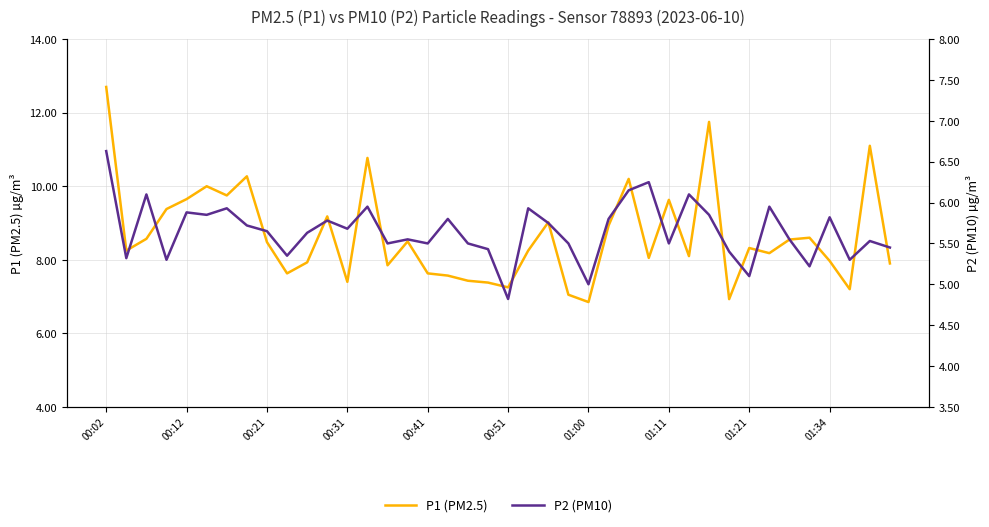

How many categories are shown in the chart?

40